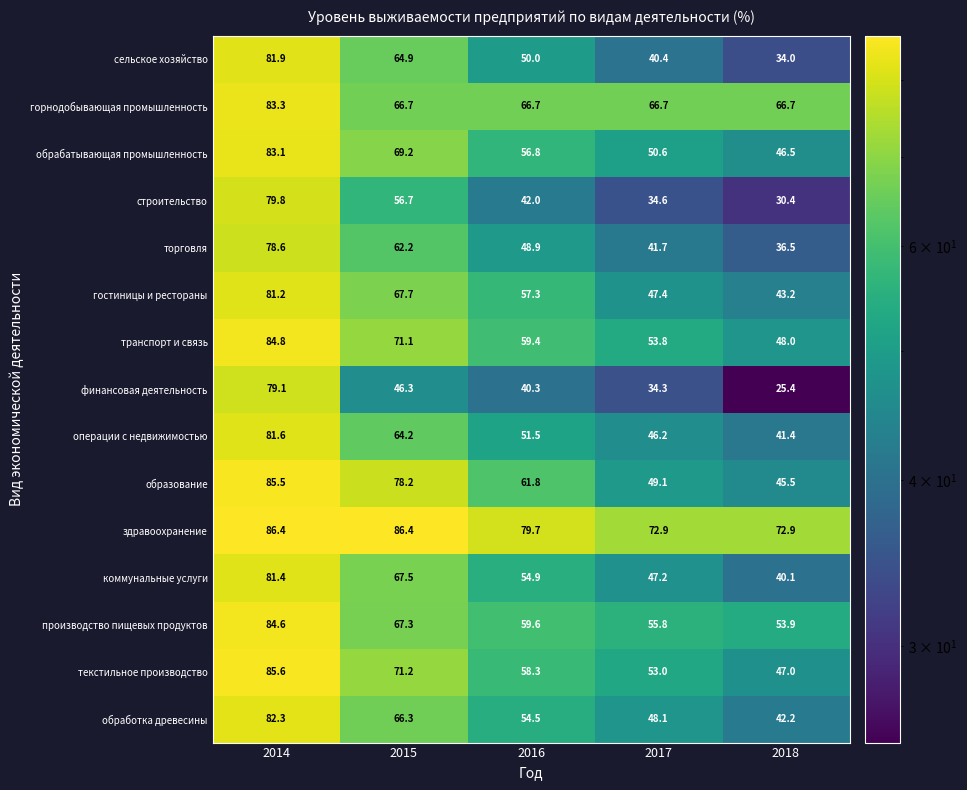

What is the difference between the maximum and minimum values in the производство пищевых продуктов series?

30.7